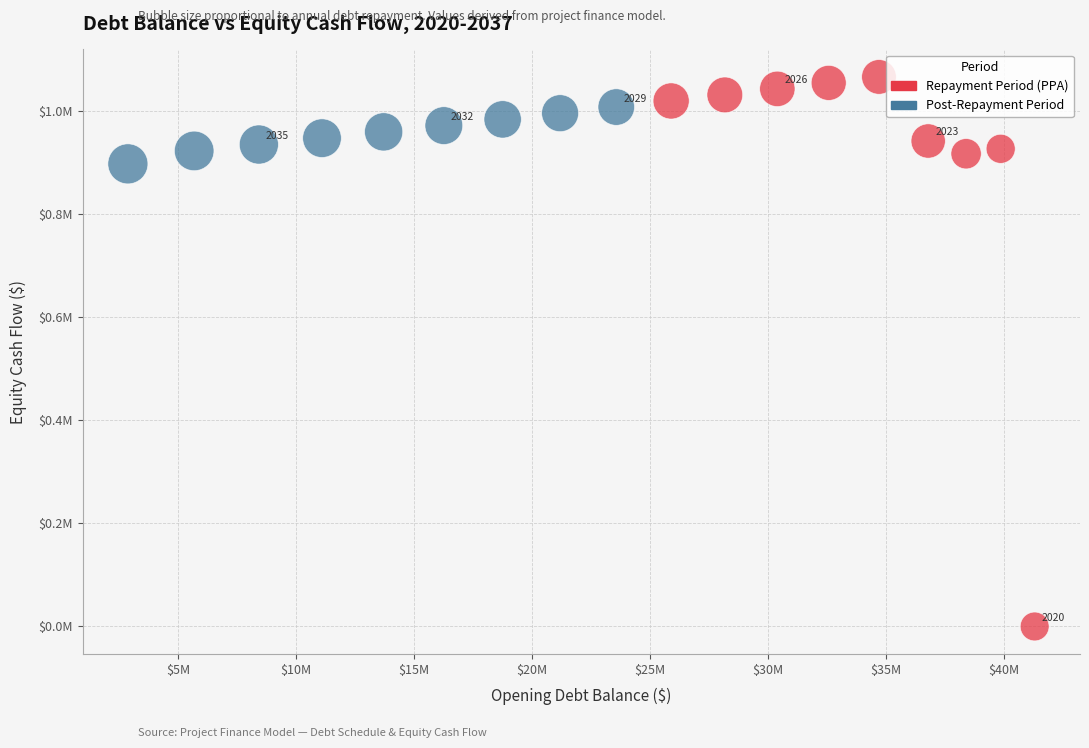

What are all the series names shown in the legend?

Repayment Period (PPA), Post-Repayment Period